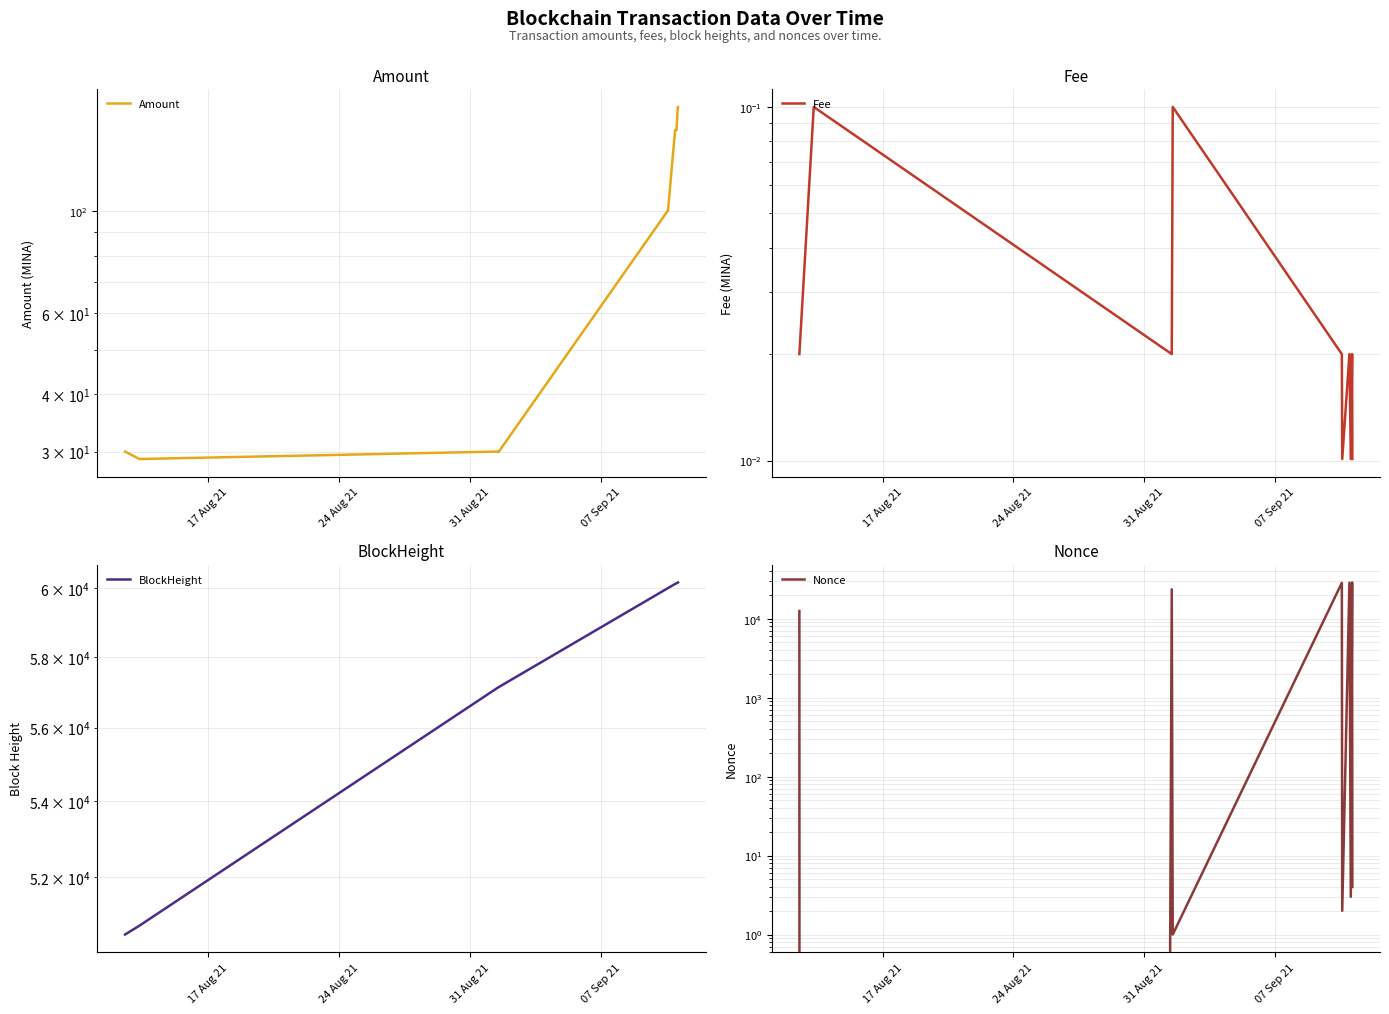

True or false: Nonce has a value of 0.5 at 07 Sep 21.

False